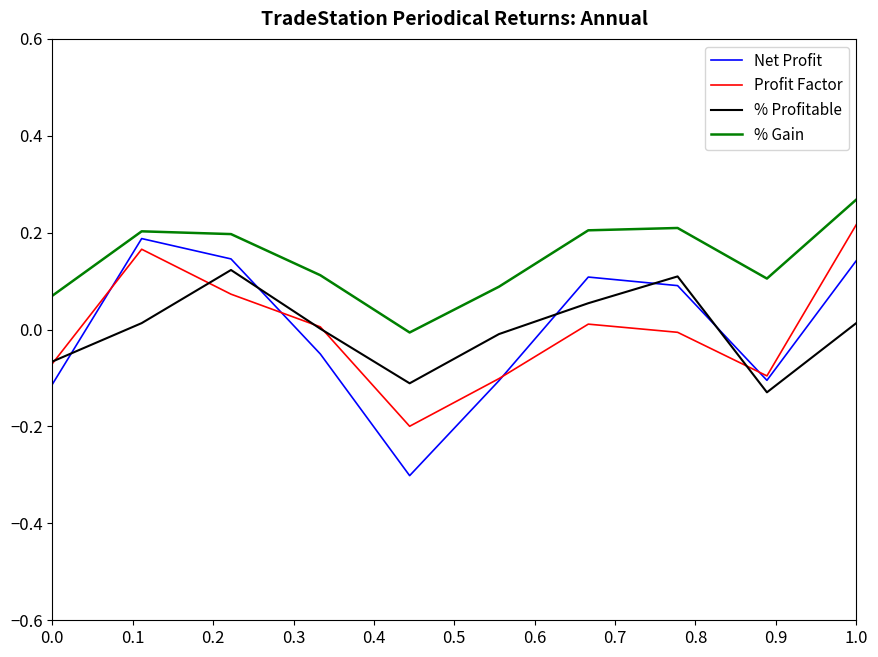

True or false: % Gain and Profit Factor cross at least once.

False